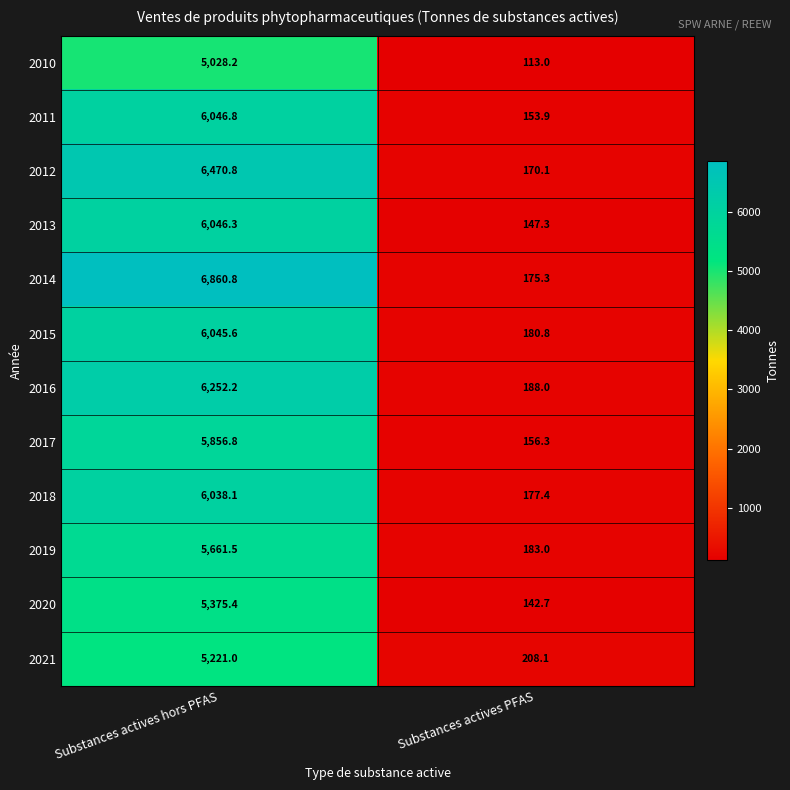

At which label does 2018 first exceed 6038?

Substances actives hors PFAS